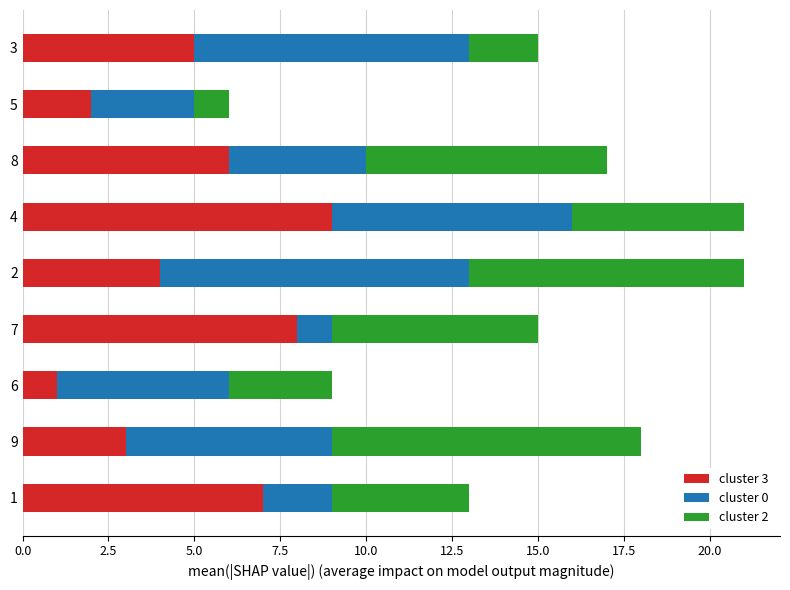

The value of cluster 3 at 7 is 8. True or false?

True